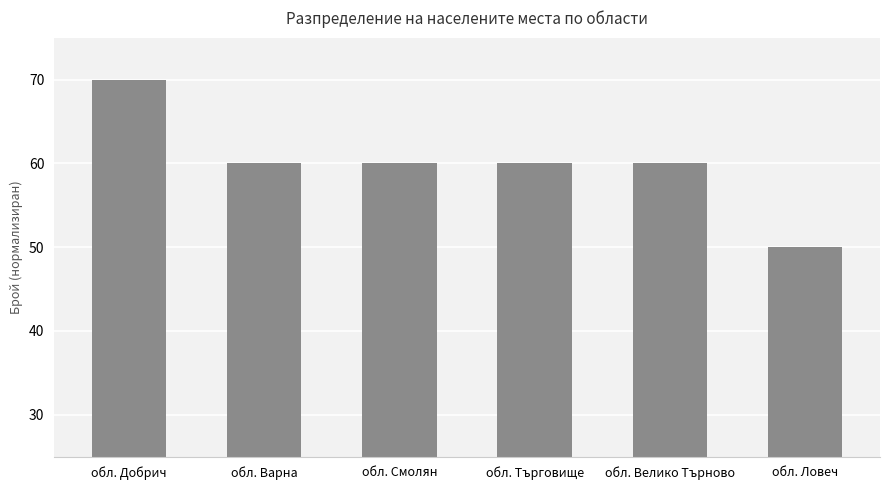

What is the label of the 5th bar from the left?

обл. Велико Търново